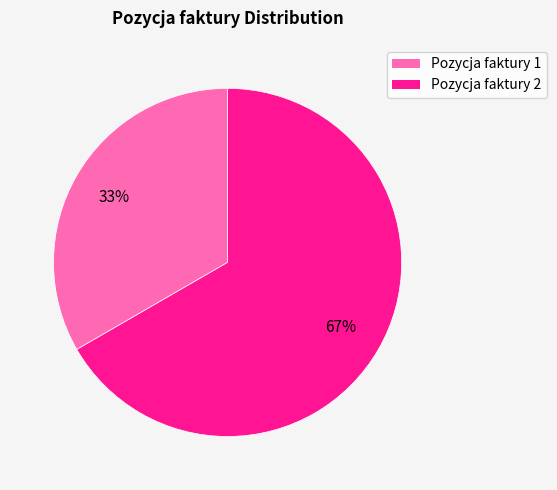

Is there any slice that represents more than half of the pie?

Yes